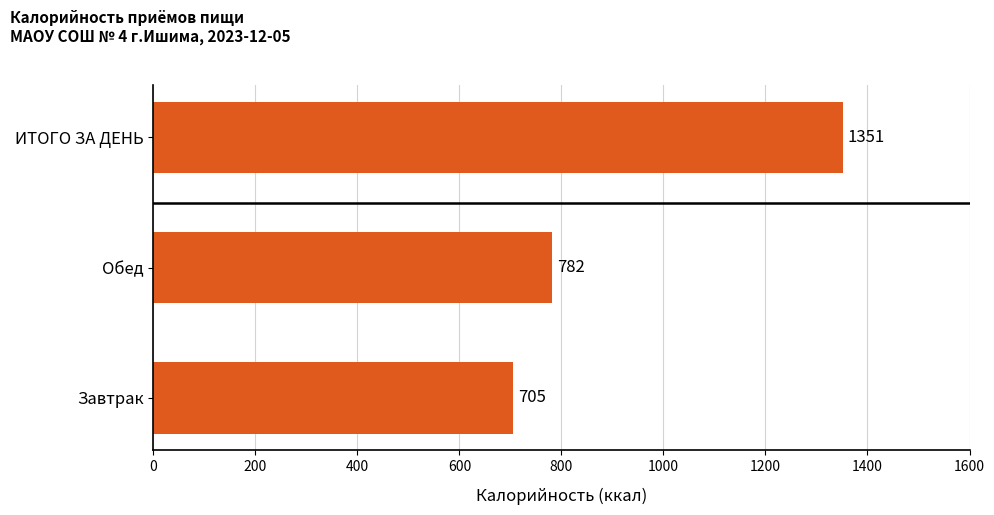

Which has a higher value, ИТОГО ЗА ДЕНЬ or Завтрак?

ИТОГО ЗА ДЕНЬ